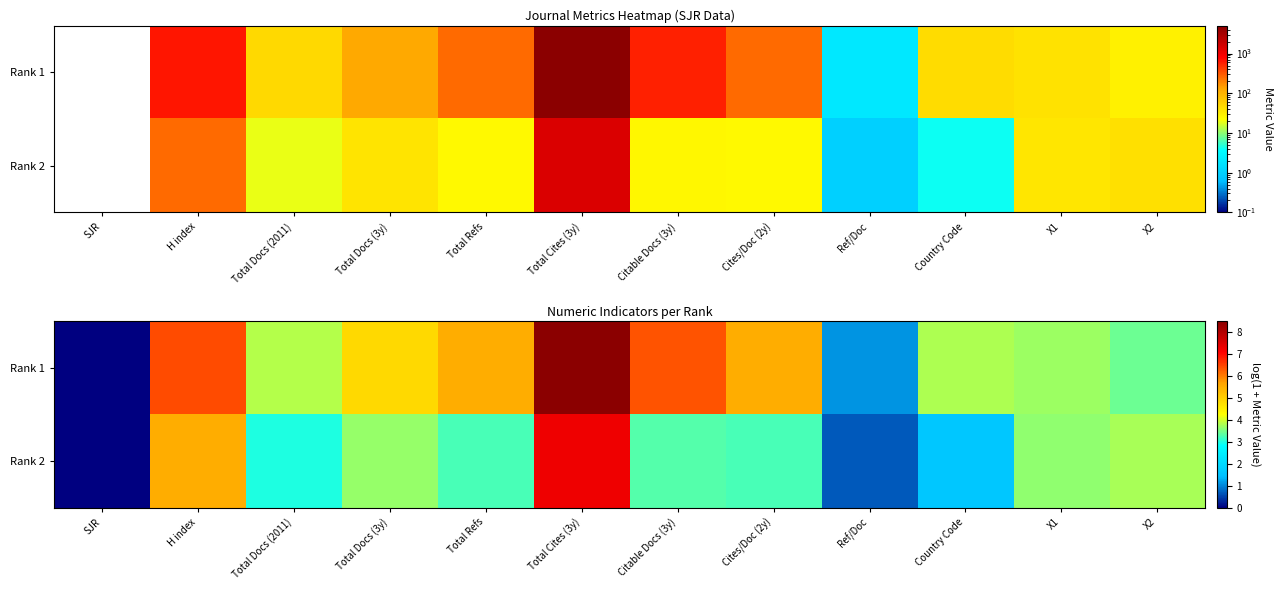

Which series has the largest range (max minus min)?

Rank 1